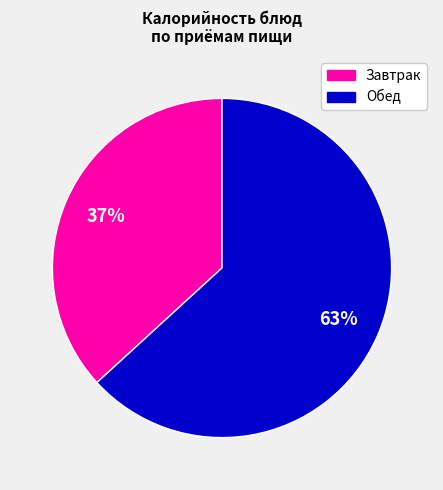

To the nearest percent, what is the difference between the largest and smallest slice percentages?

26%